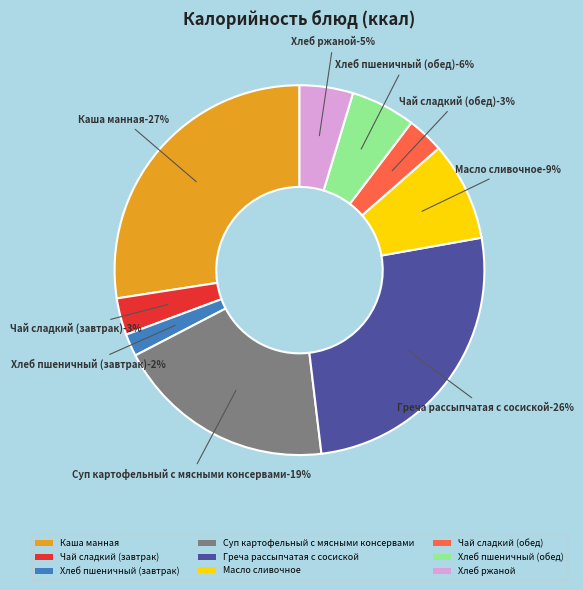

Rank the categories by value from lowest to highest.

Хлеб пшеничный (завтрак), Чай сладкий (завтрак), Чай сладкий (обед), Хлеб ржаной, Хлеб пшеничный (обед), Масло сливочное, Суп картофельный с мясными консервами, Греча рассыпчатая с сосиской, Каша манная